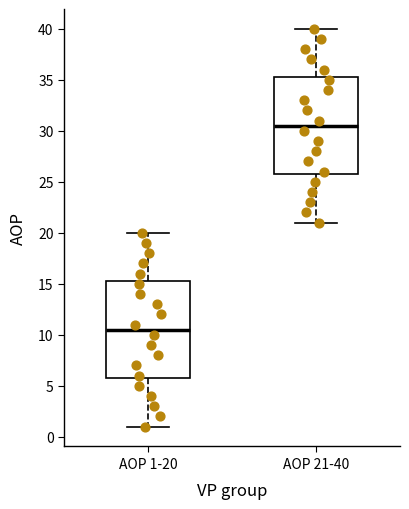

Where does the lower whisker of the box for AOP 1-20 end on the y-axis? The values are not printed on the chart, so give them approximately, as read against the axis.

1.0